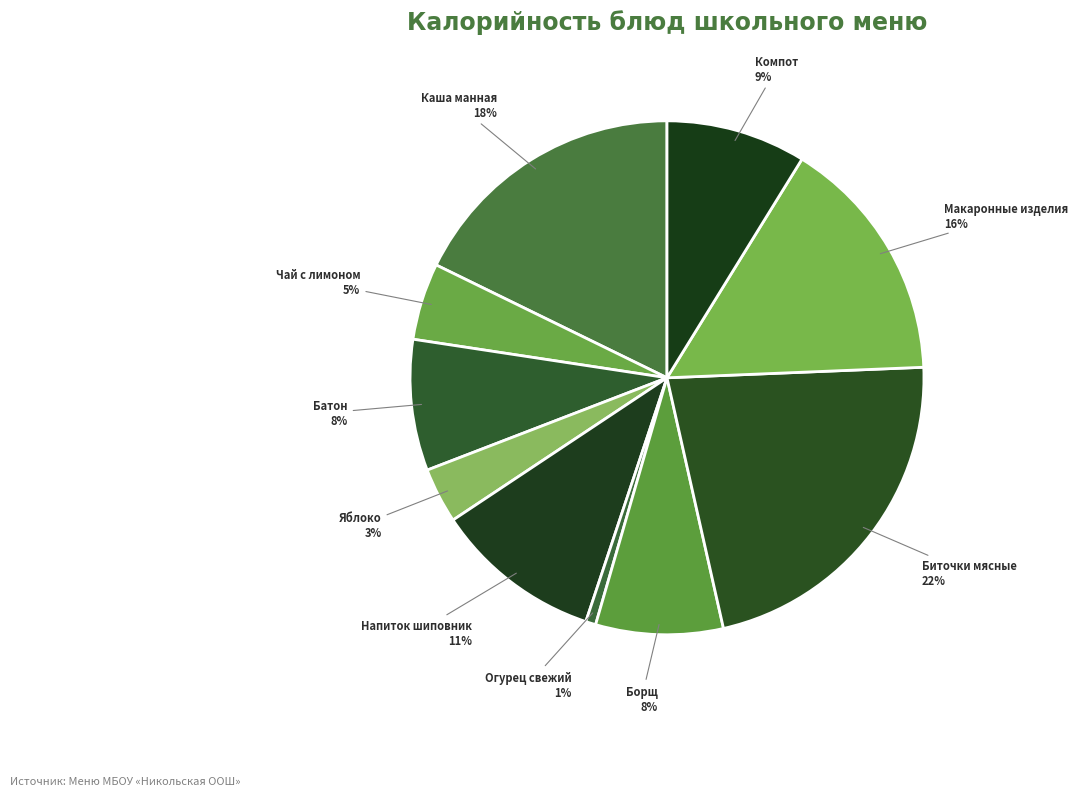

What is the largest slice in the pie chart?

Биточки мясные